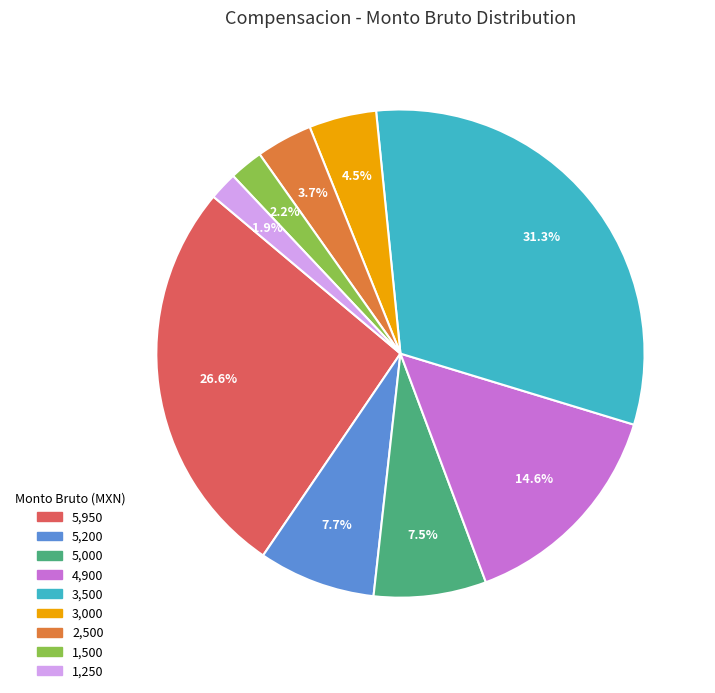

How many slices are in this pie chart?

9